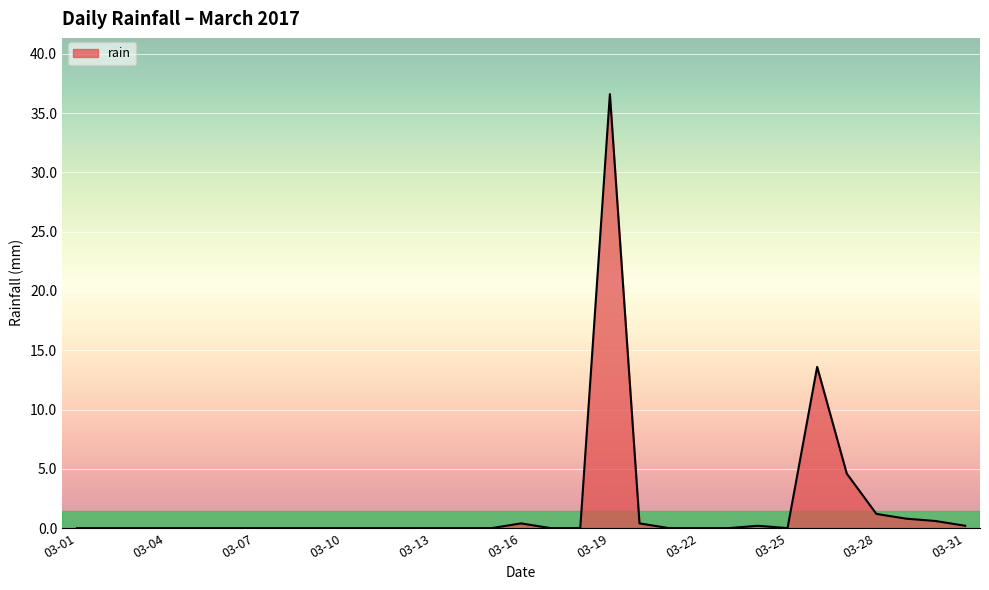

What is the difference between the maximum and minimum values?

36.6